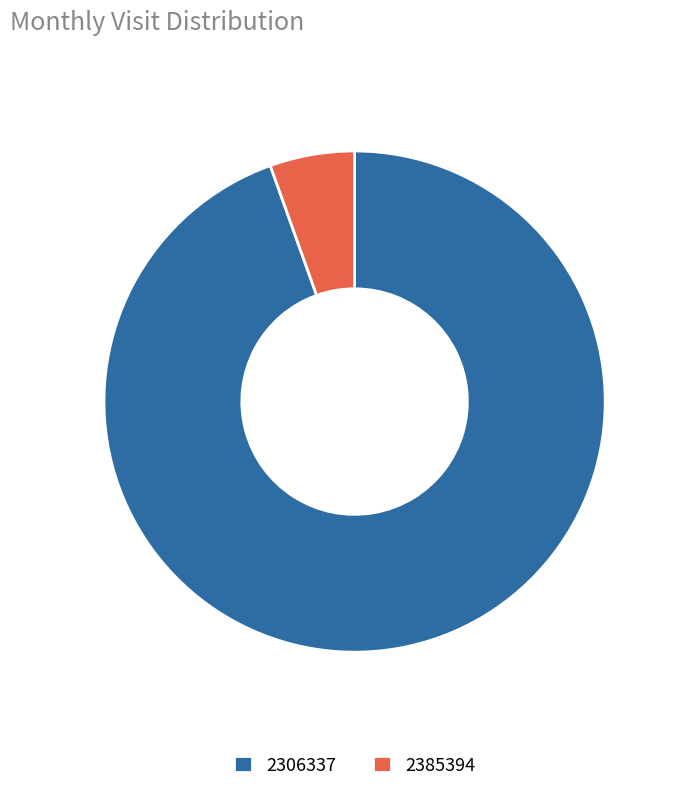

What is the majority slice?

2306337